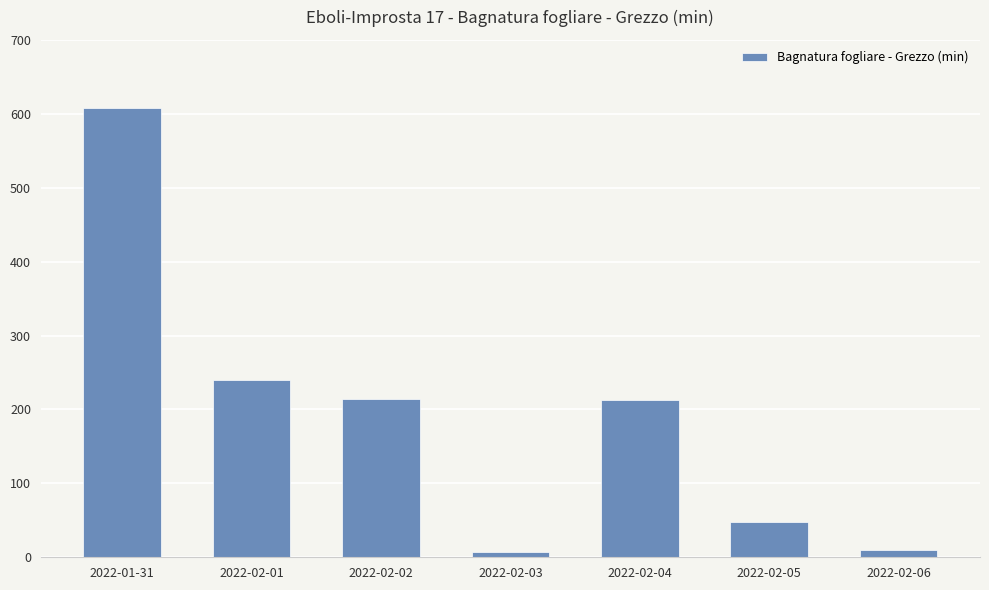

The value at 2022-02-05 is 47.6. True or false?

True